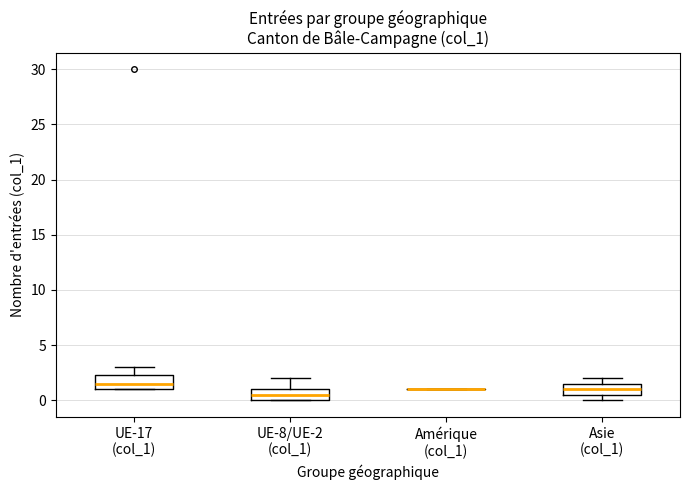

Where does the upper whisker of the box for UE-8/UE-2 (col_1) end on the y-axis? The values are not printed on the chart, so give them approximately, as read against the axis.

2.0